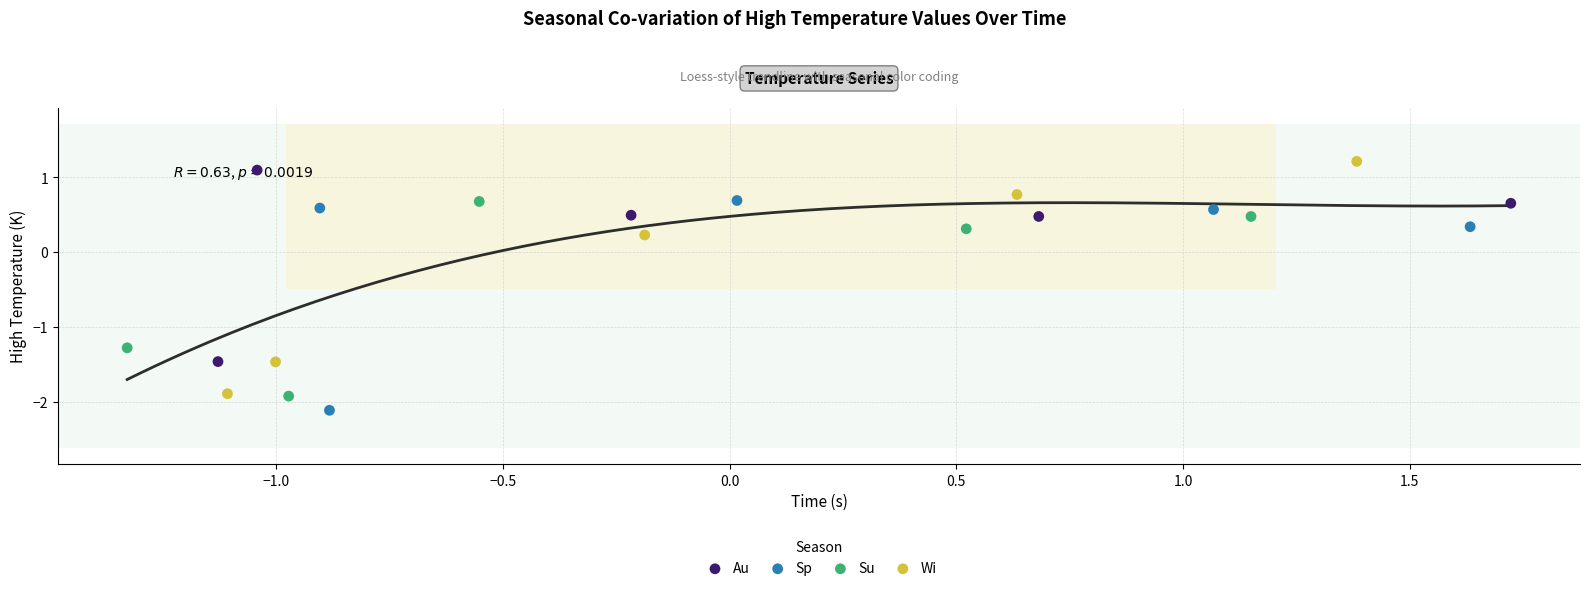

What are all the series names shown in the legend?

Au, Sp, Su, Wi